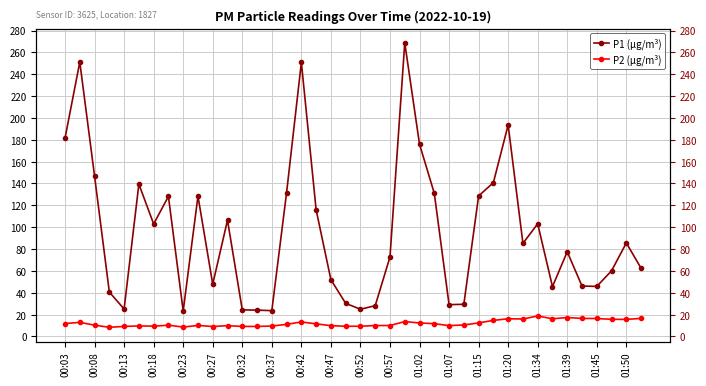

The value of P1 (µg/m³) at 31 is 151.9. True or false?

False